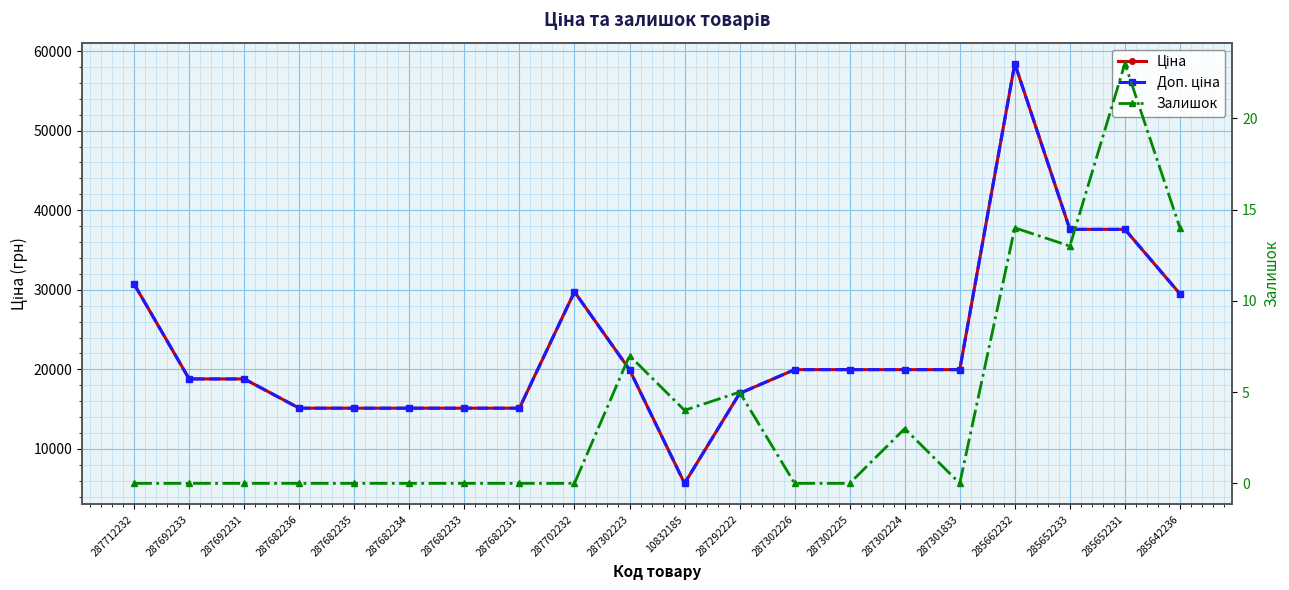

Rank the series at 287692233 from highest to lowest value.

Ціна, Доп. ціна, Залишок